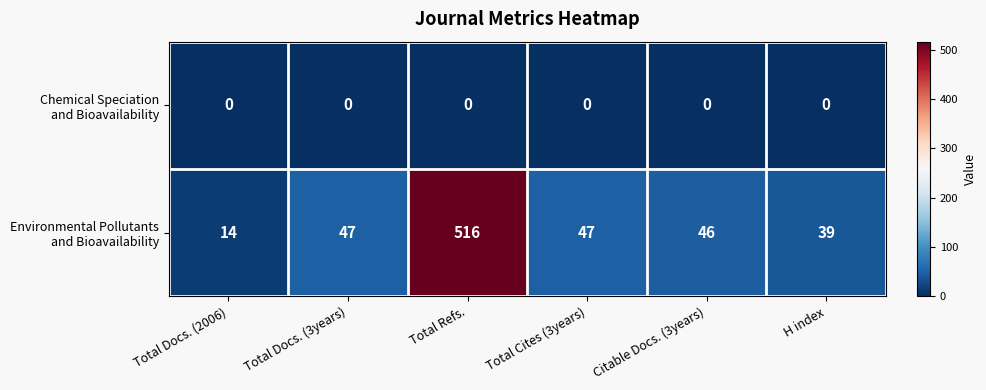

What is the spread (max minus min) of values at Total Refs.?

516